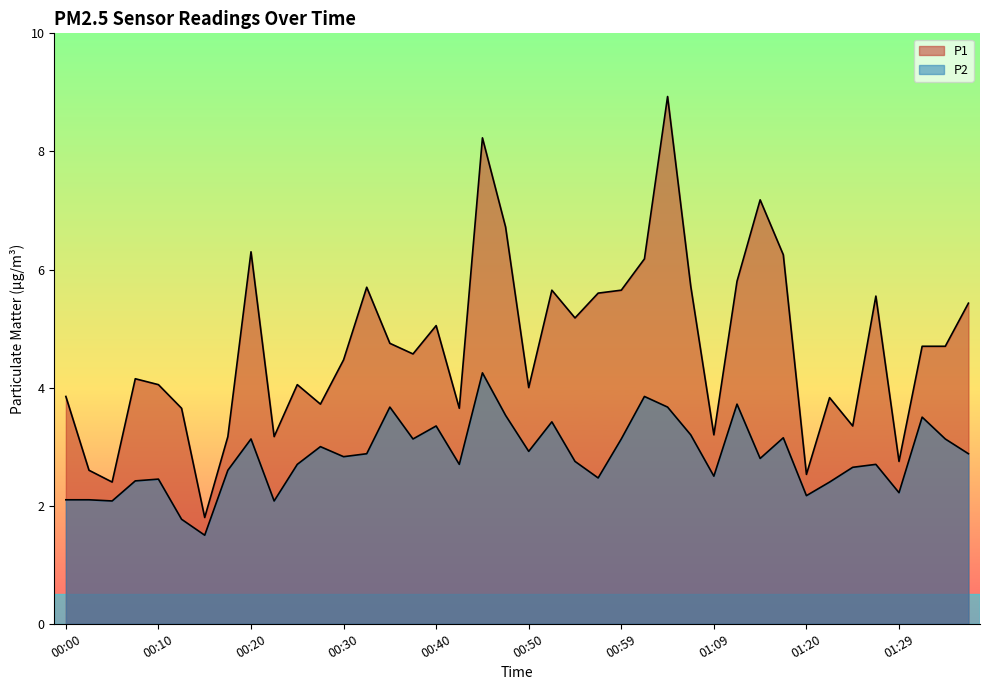

What is the total value across all series at 00:00?

6.0